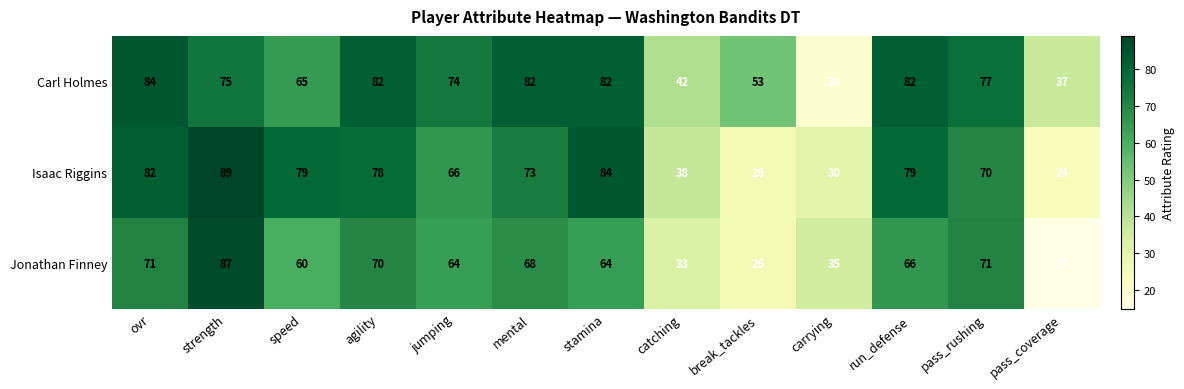

How many distinct data groups are displayed?

3